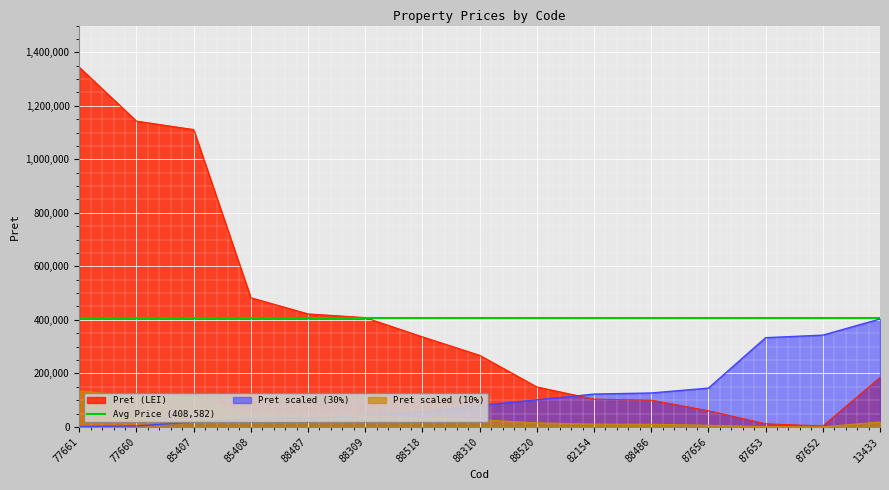

At which label does the data first exceed 267500?

77661